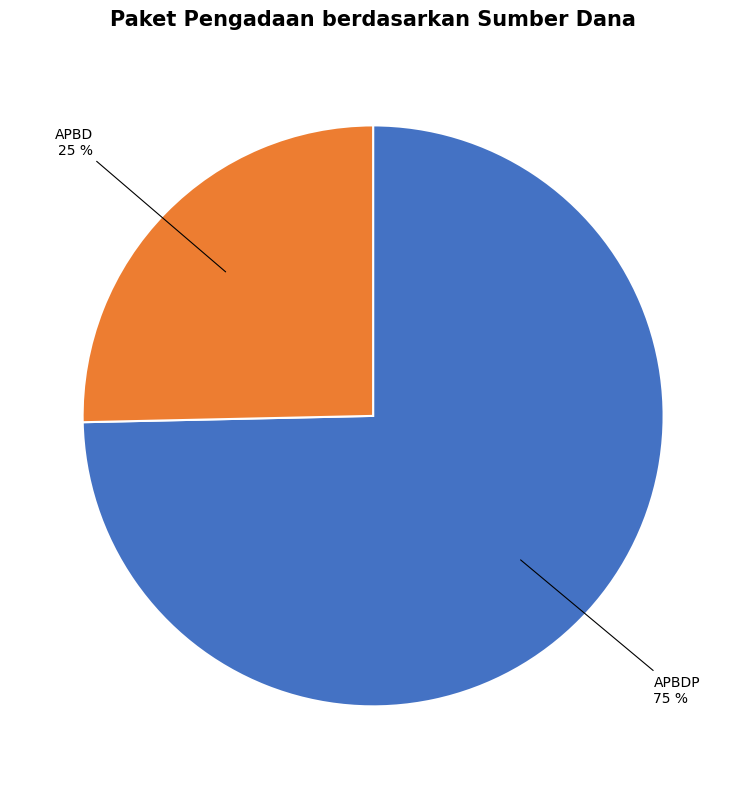

How many segments does this pie chart have?

2